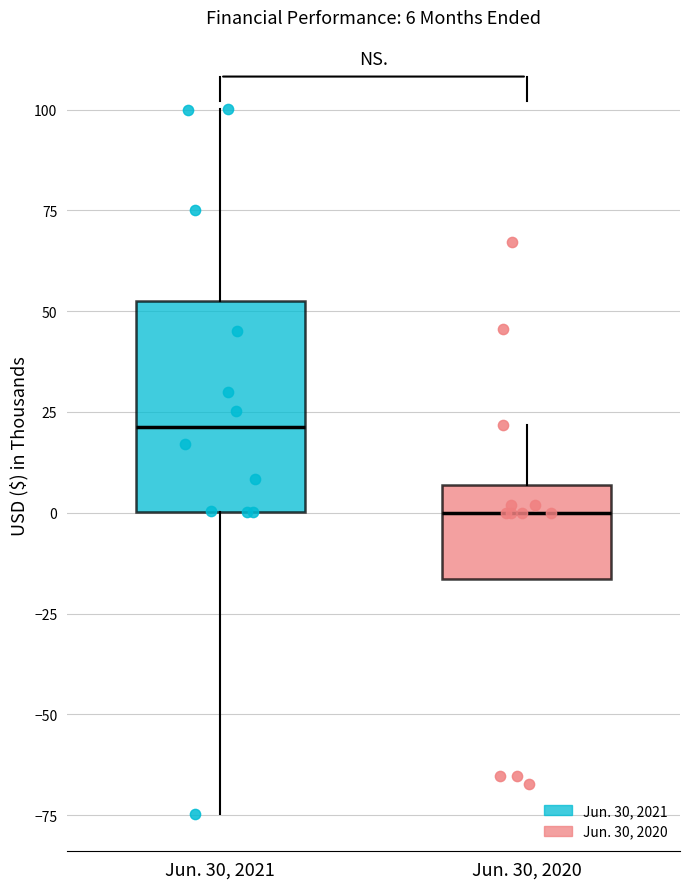

Which box has the lowest median line?

Jun. 30, 2020